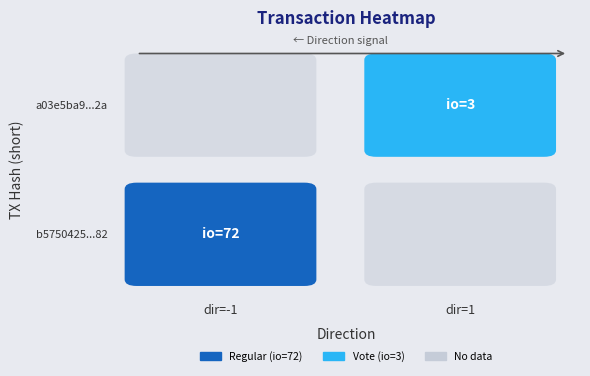

Reading left to right, transcribe all the data shown in this chart.

b5750425057aa96108fb3d37c2a6637fe4ac182: -1	72
a03e5ba95498e7514af250259ae2db6c437e42a: 1	3